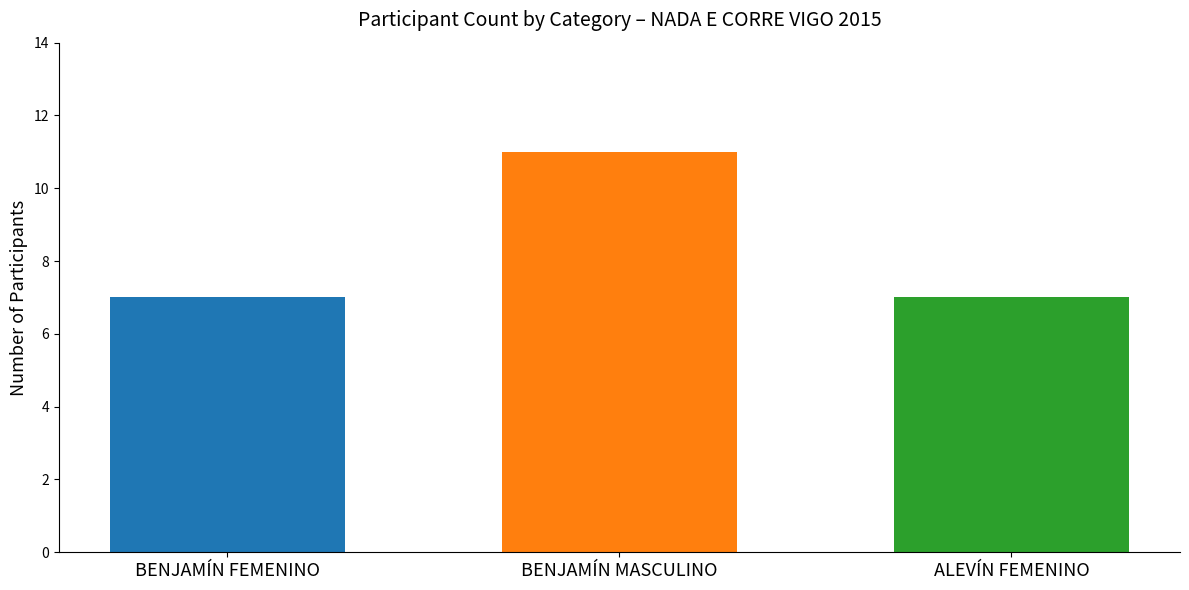

What is the minimum value shown in the chart?

7